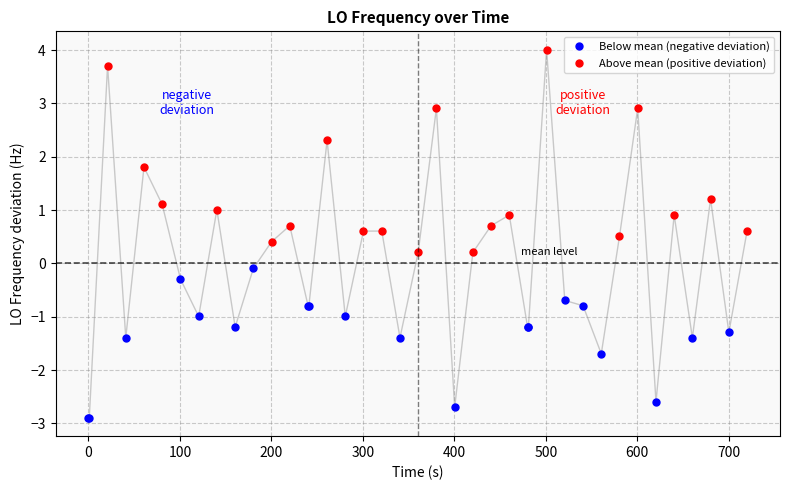

What is the average value of the Above mean (positive deviation) series?

1.4